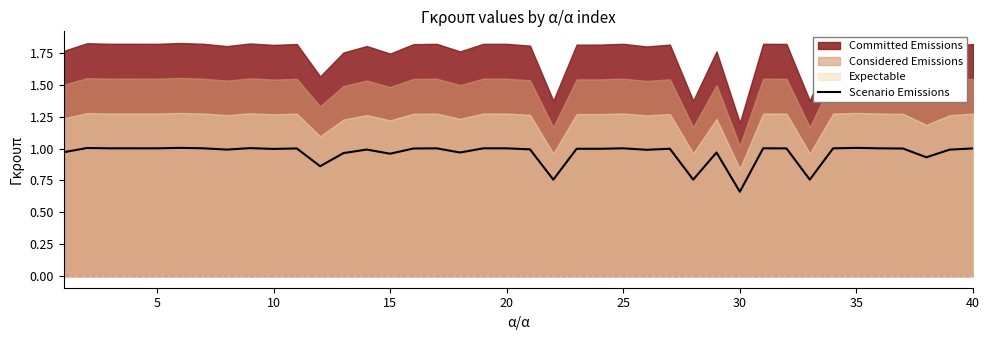

What is the greatest value displayed?

1.0